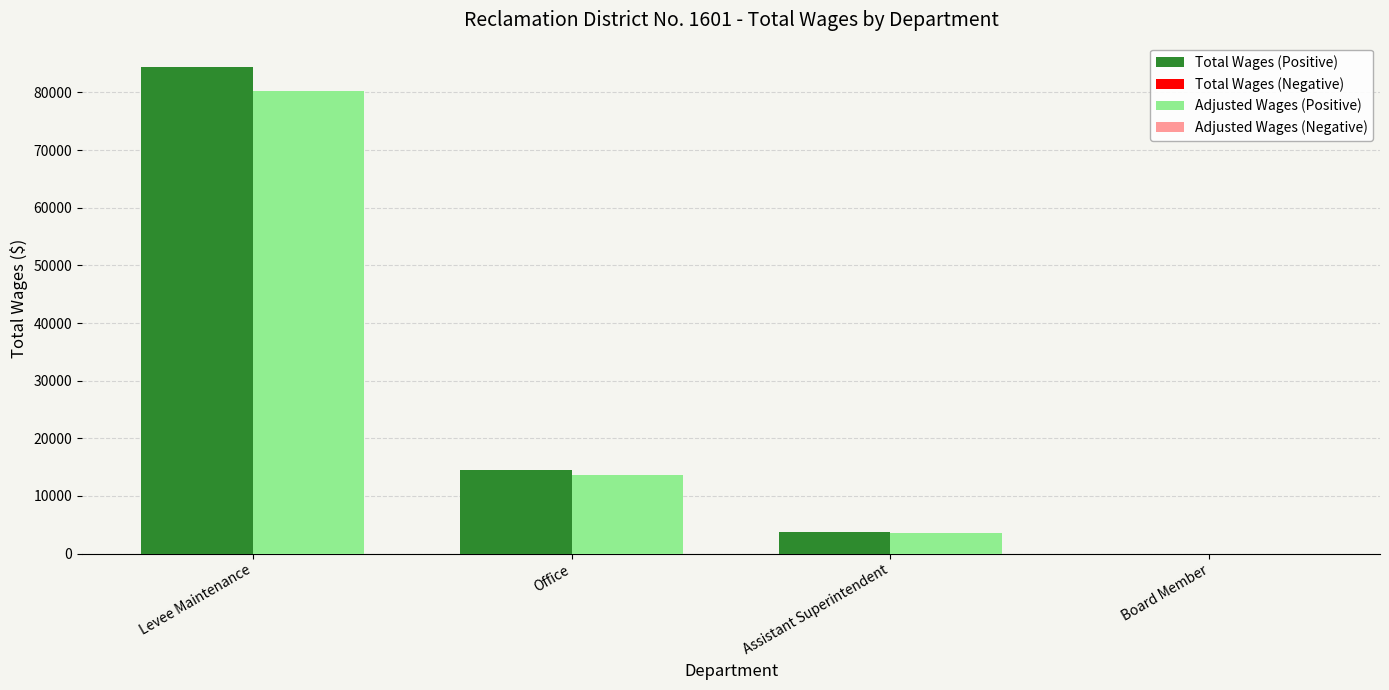

The Adjusted Wages (Positive) series shows 19473.3 at Levee Maintenance. True or false?

False